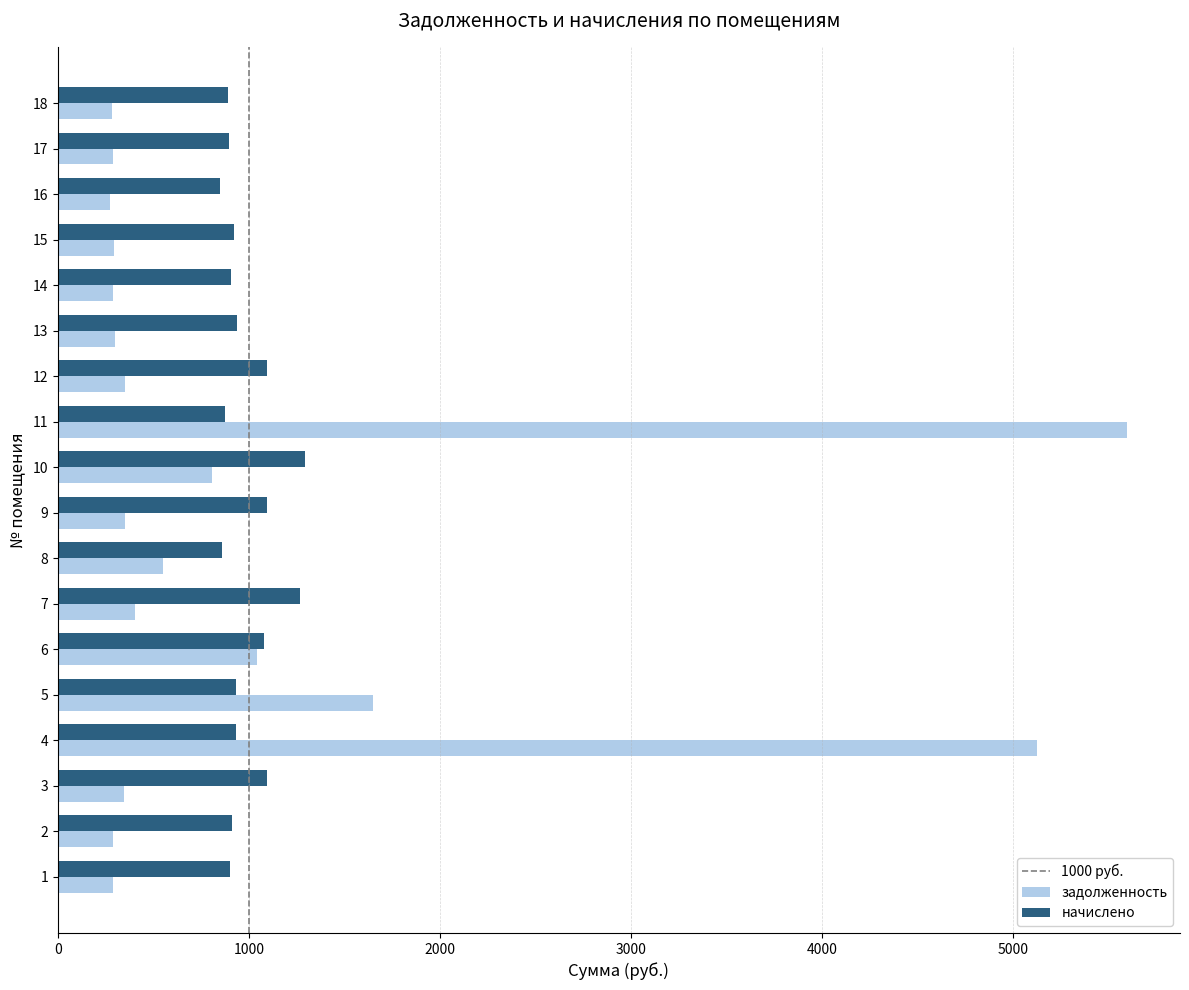

Is it true that начислено equals 591.3 at 9?

False